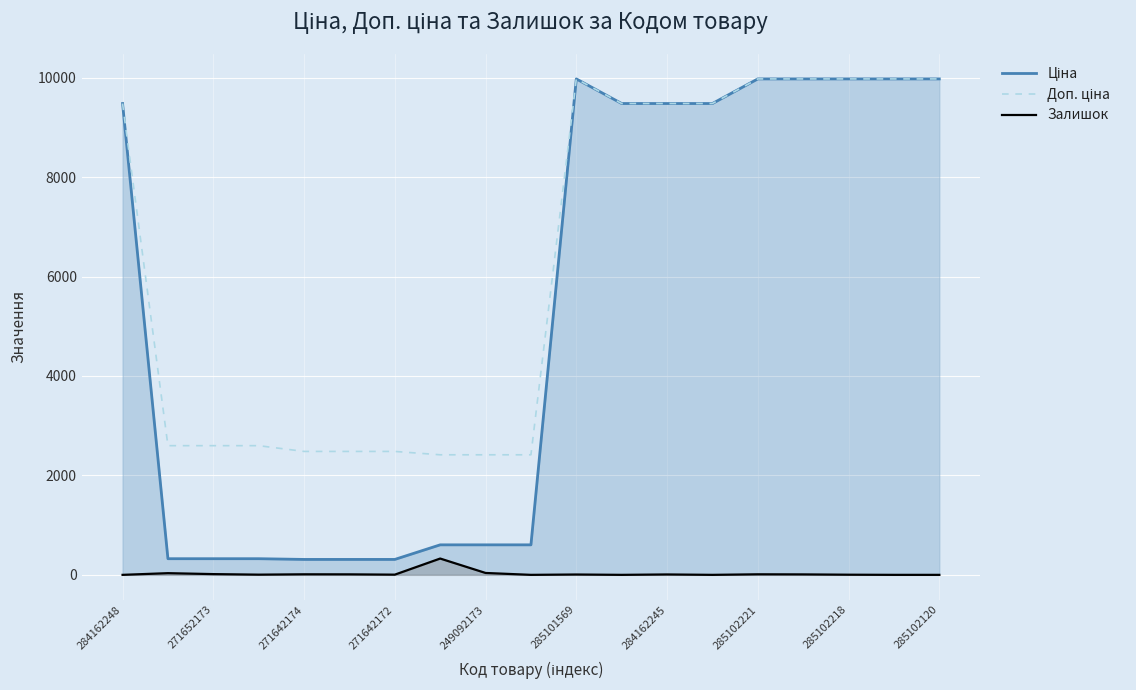

Is it true that Ціна equals 6954.1 at 17?

False